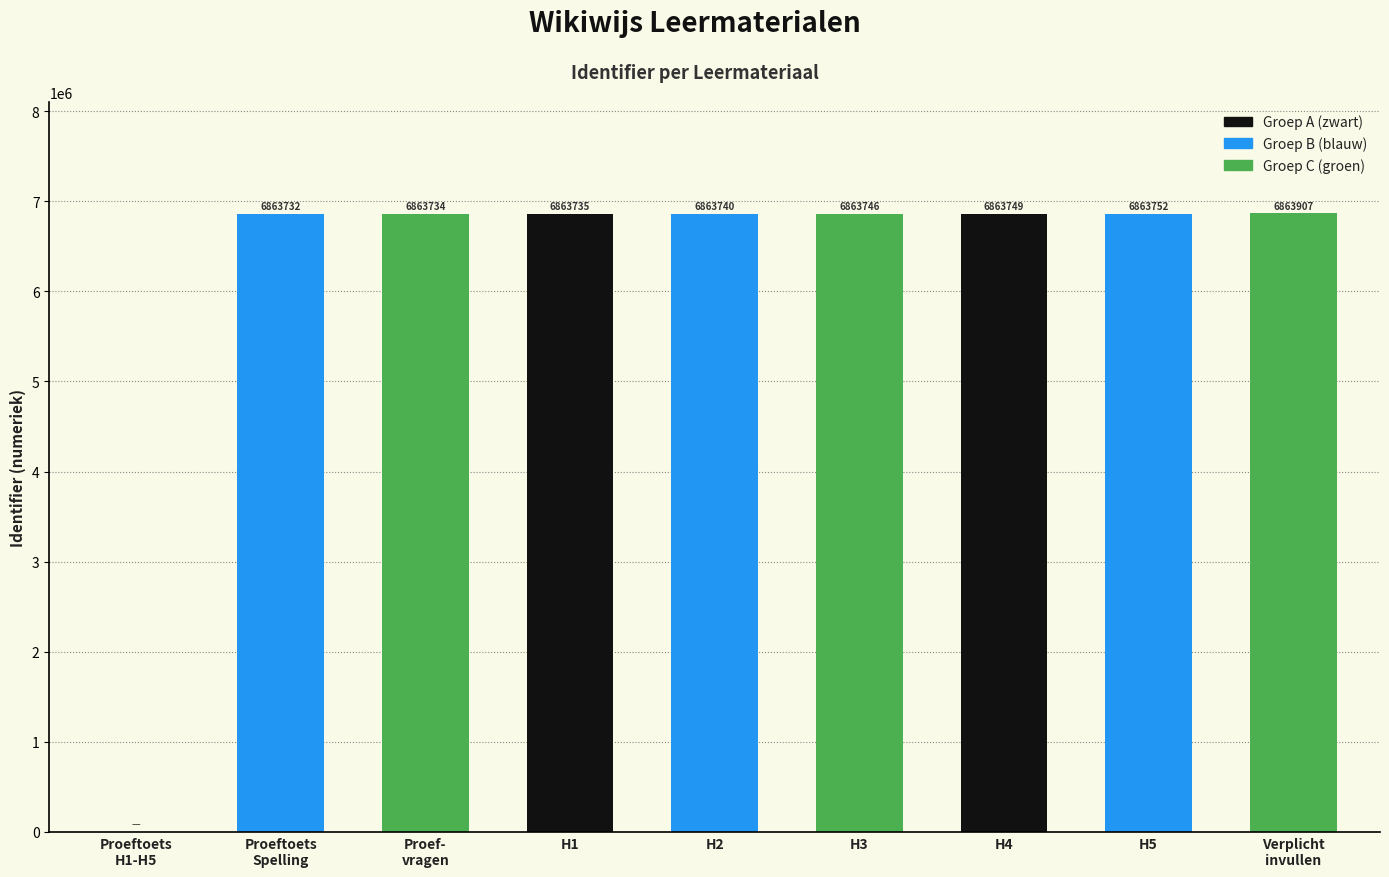

What is the sum of the values at H3 and Proef-
vragen?

13727480